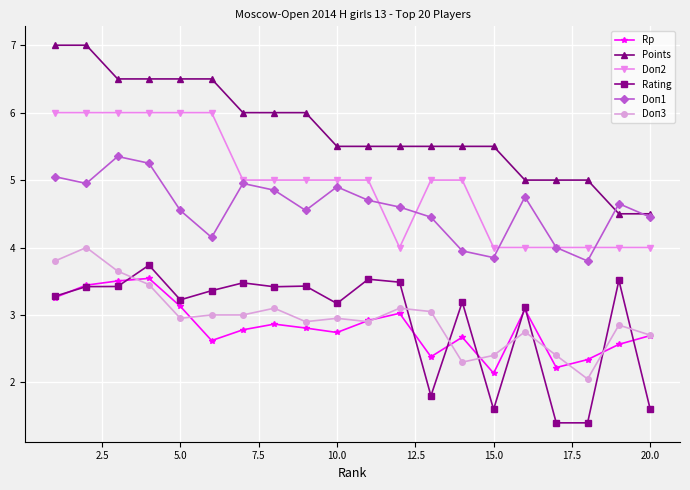

What is the sum of all Points values?

115.0